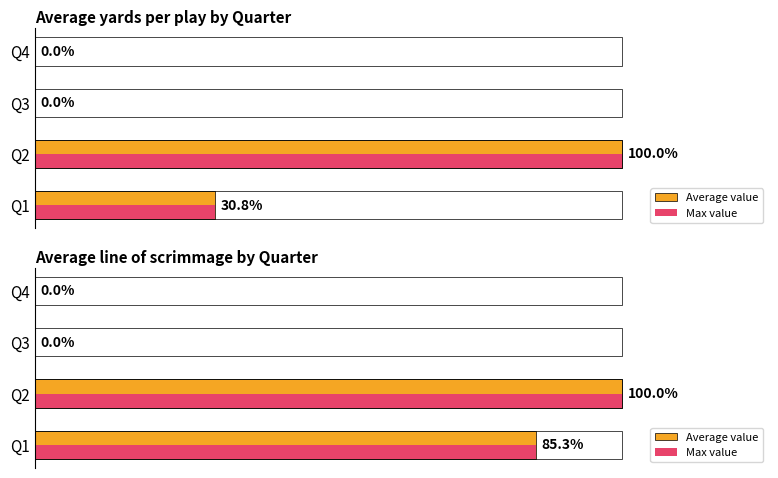

How many data points in Max value are less than 45?

2